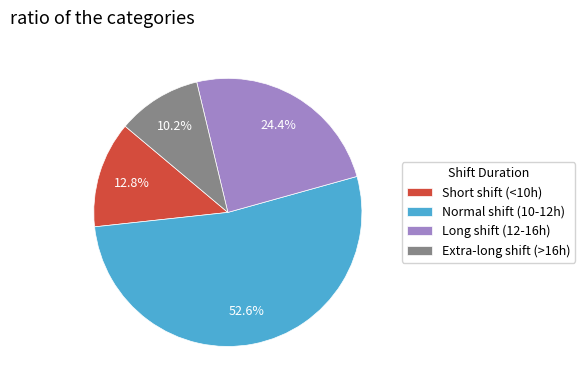

How many segments does this pie chart have?

4